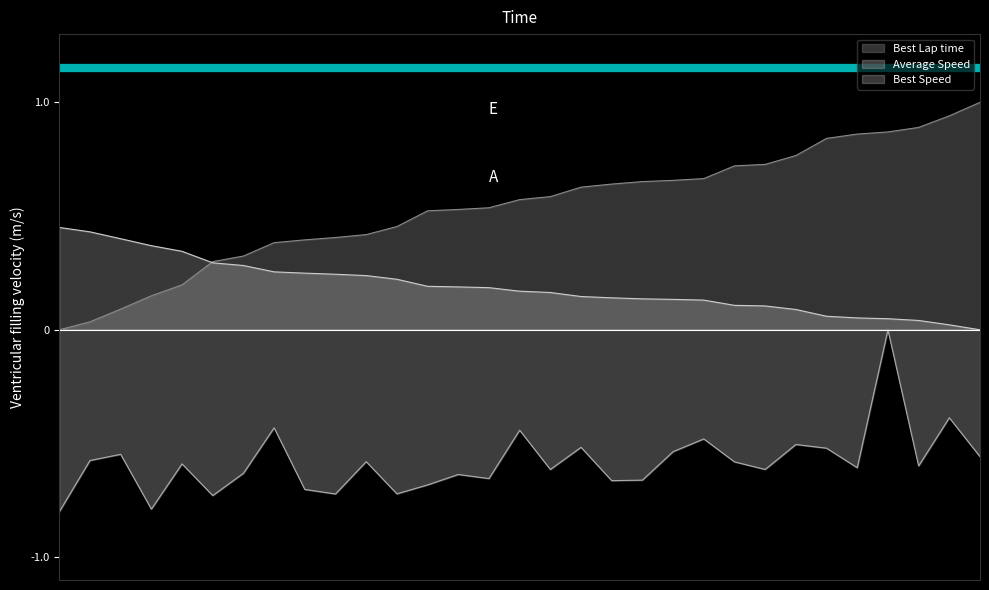

How many data points in Average Speed are less than 0?

30